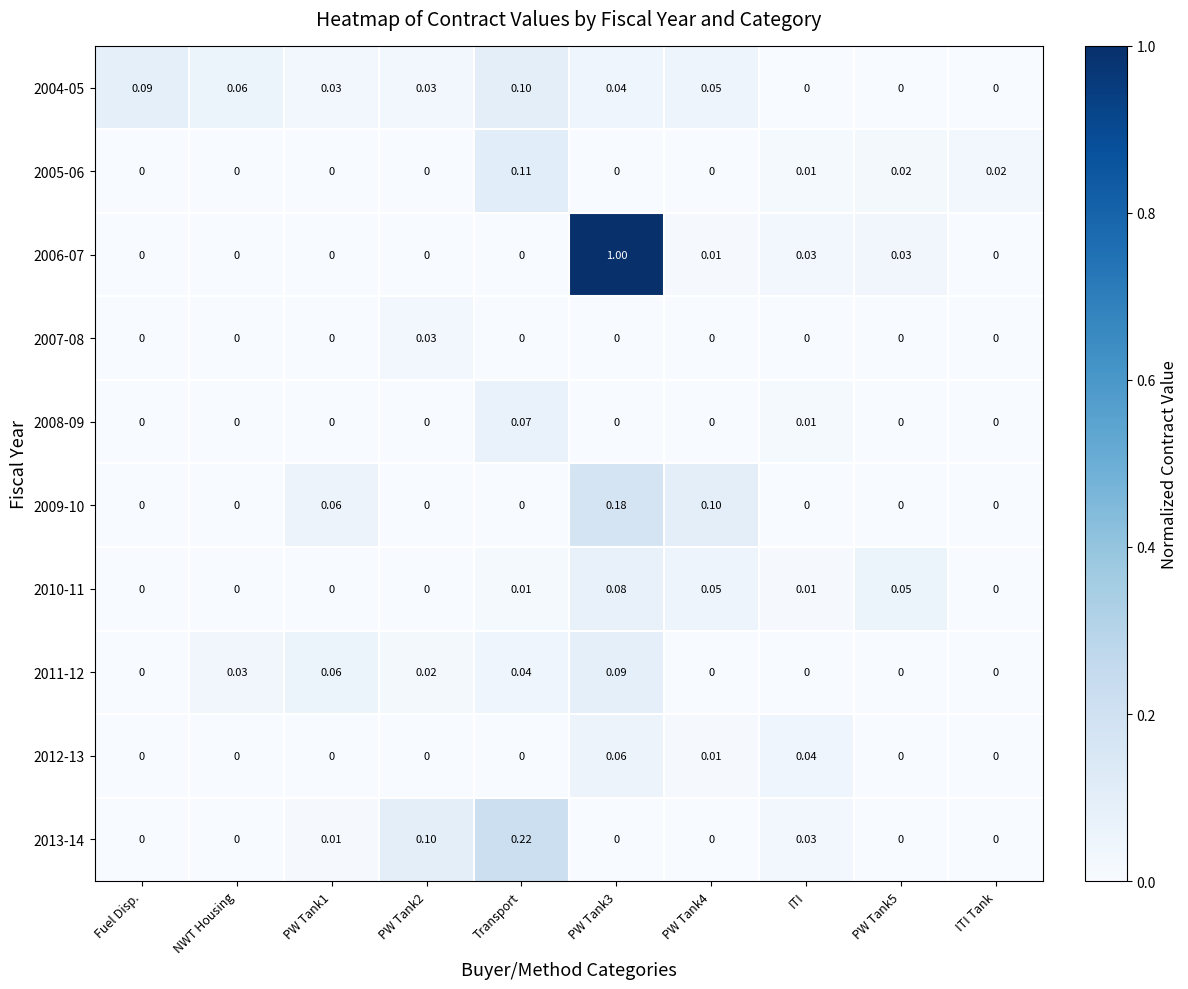

Is the value of 2007-08 at PW Tank2 greater than the value of 2012-13 at PW Tank1?

Yes